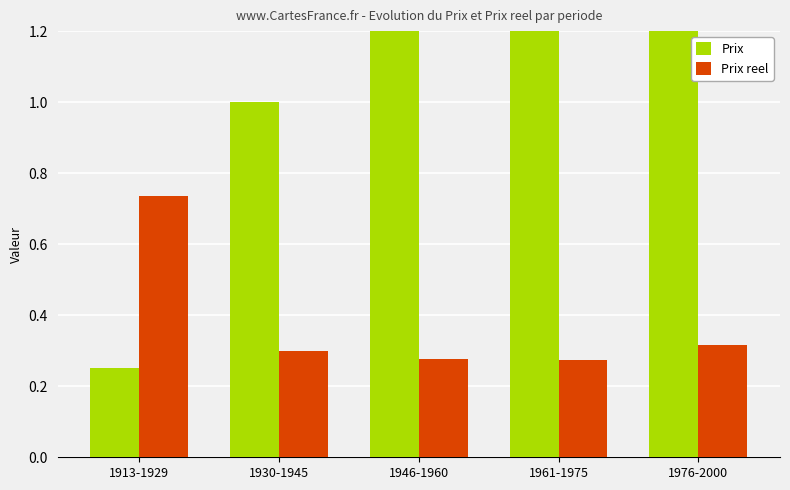

What is the value of the Prix reel bar at the 5th from the left?

0.3